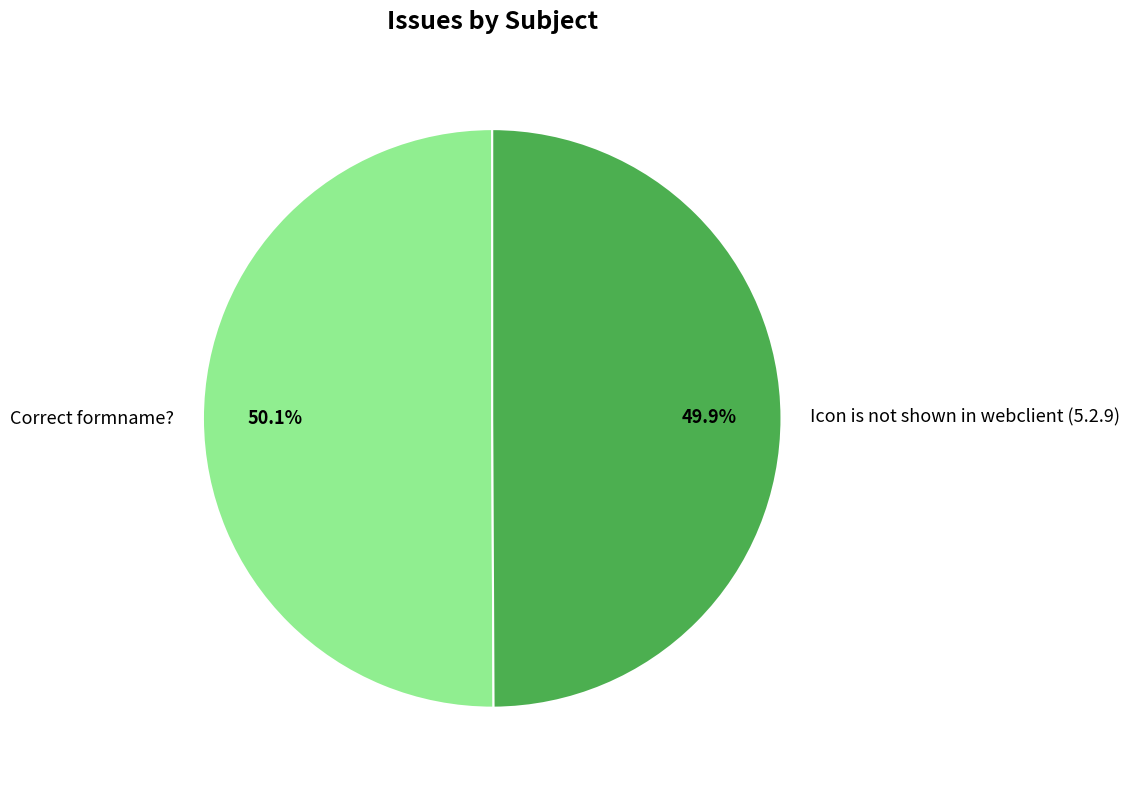

What is the ratio of the value at Icon is not shown in webclient (5.2.9) to the value at Correct formname??

1.0